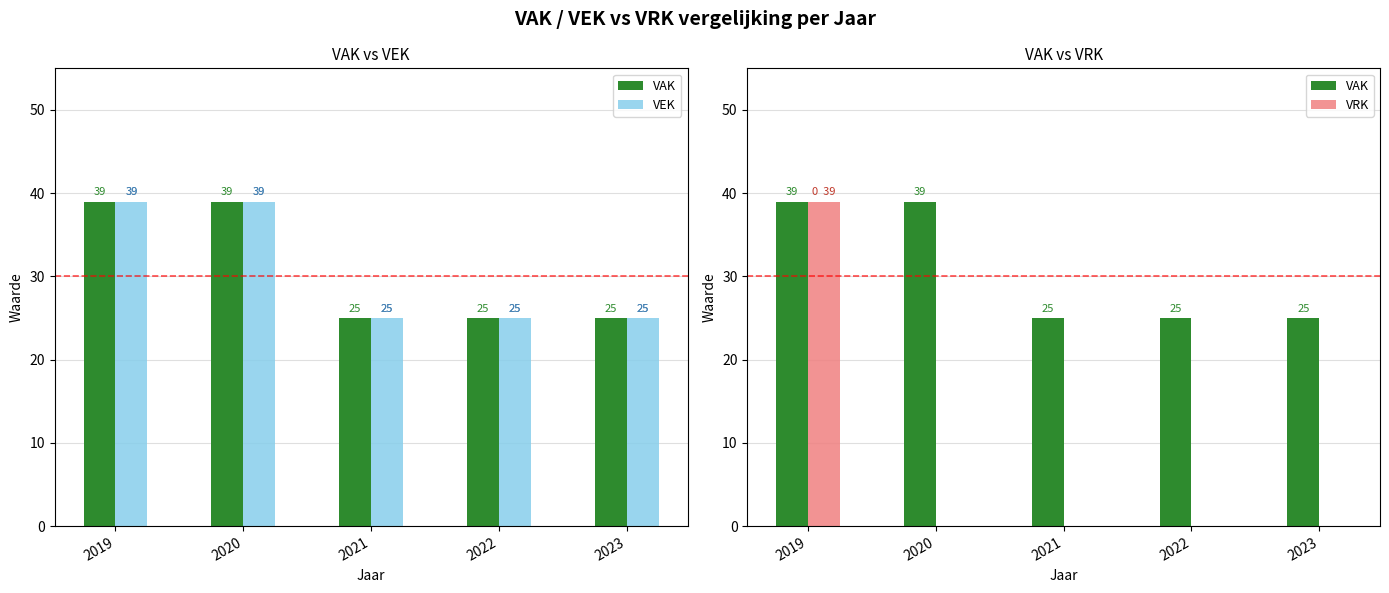

Where is VAK nearest to the value 32?

2019